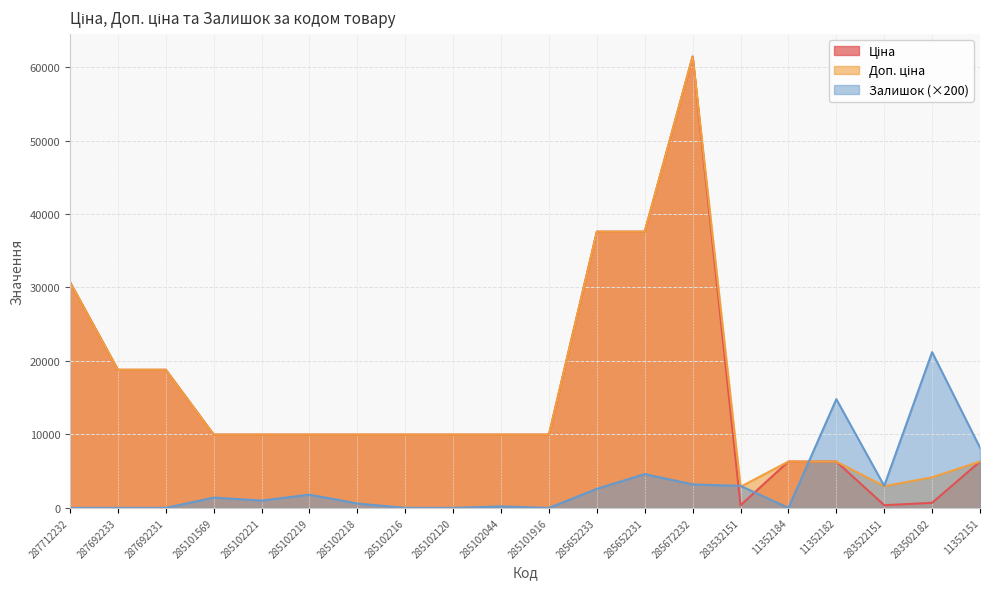

At which category does Ціна reach its first local valley?

283532151